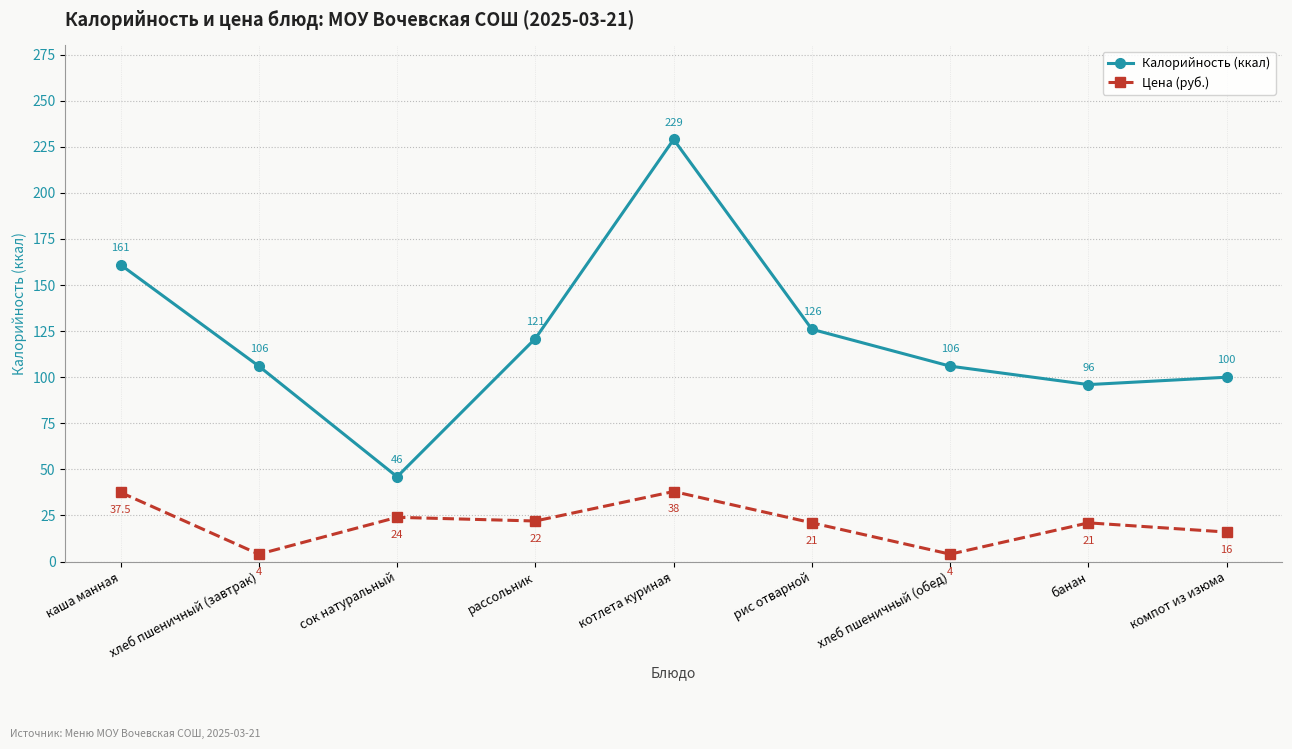

What is the label of the 1st point from the right?

компот из изюма